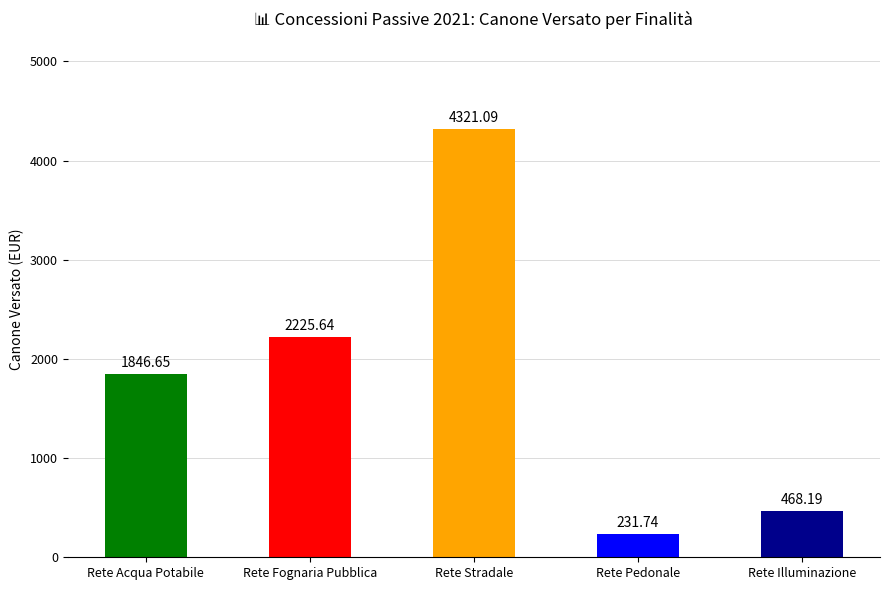

What is the change in value from Rete Acqua Potabile to Rete Pedonale?

-1614.9